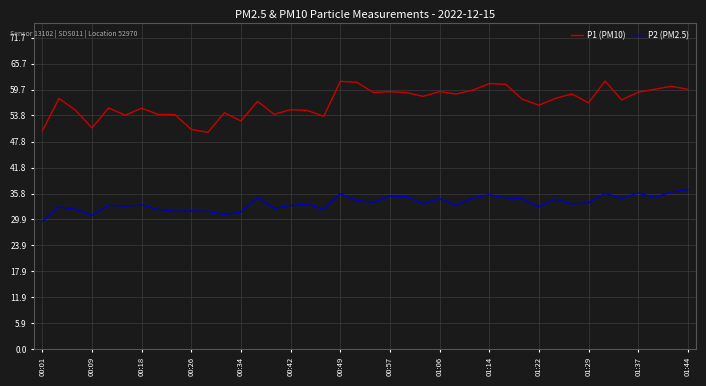

Which series has the widest spread of values?

P1 (PM10)